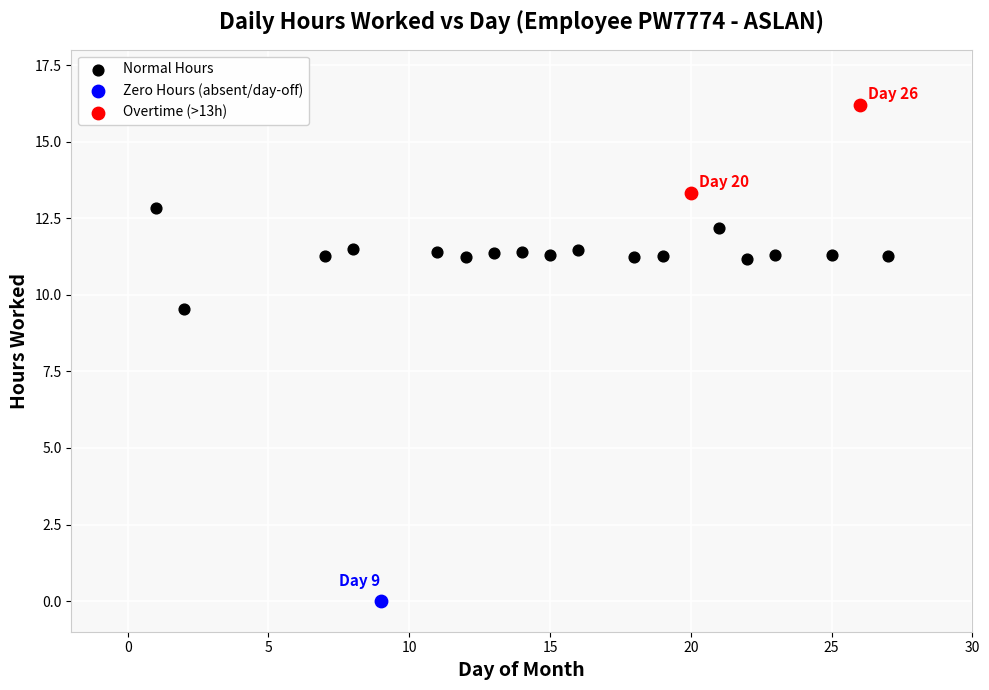

What are all the series names shown in the legend?

Normal Hours, Zero Hours (absent/day-off), Overtime (>13h)